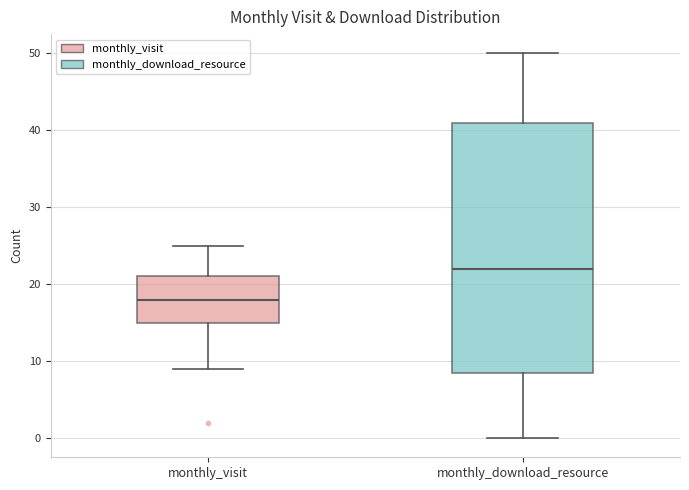

Comparing the boxes themselves (not the whiskers), which one is the tallest?

monthly_download_resource